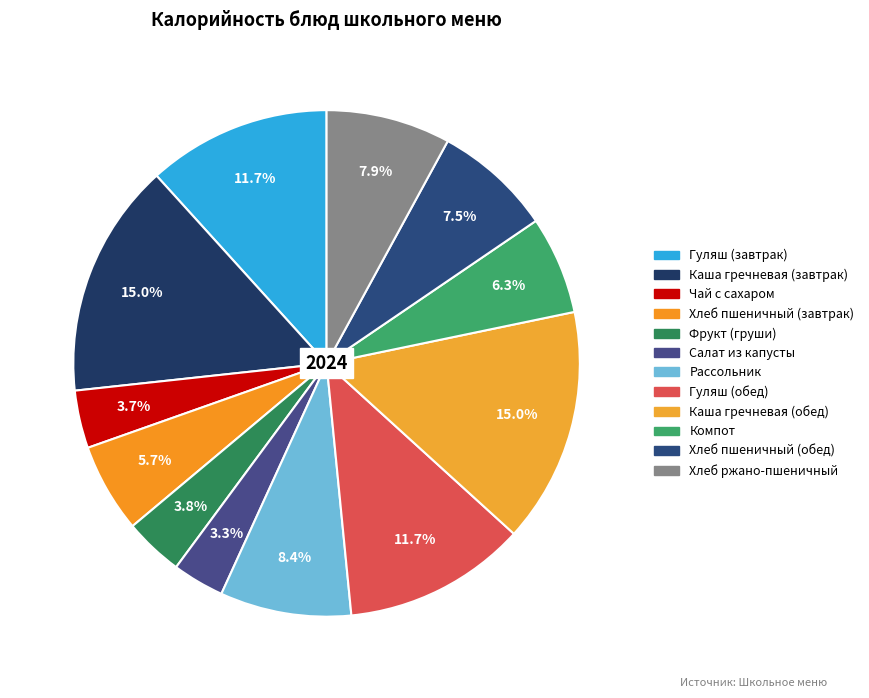

How many segments does this pie chart have?

12